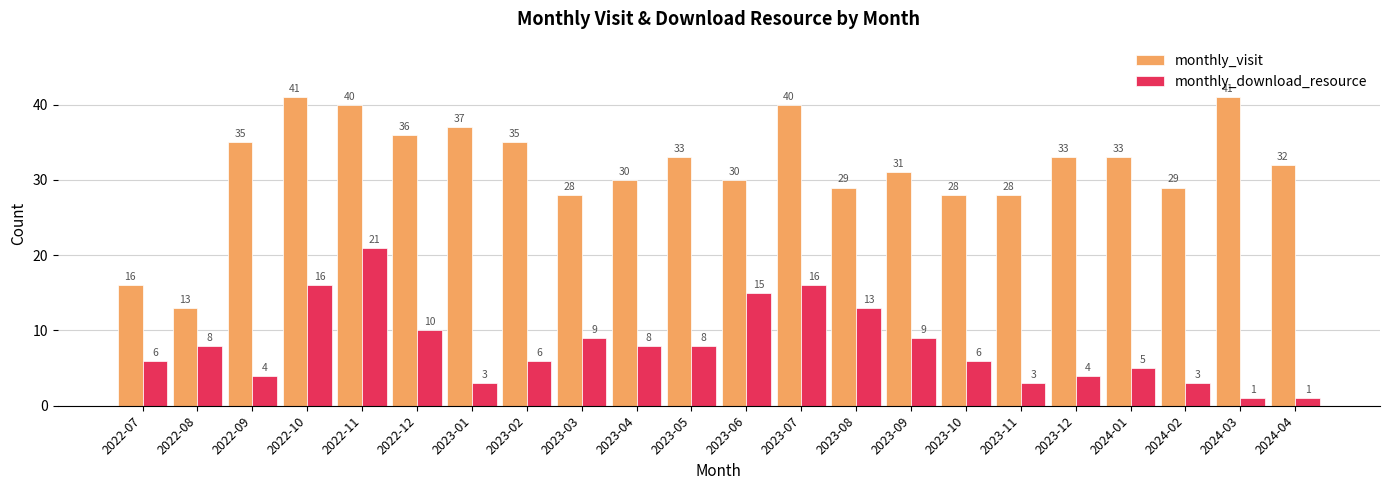

The monthly_download_resource series shows 6 at 2023-02. True or false?

True